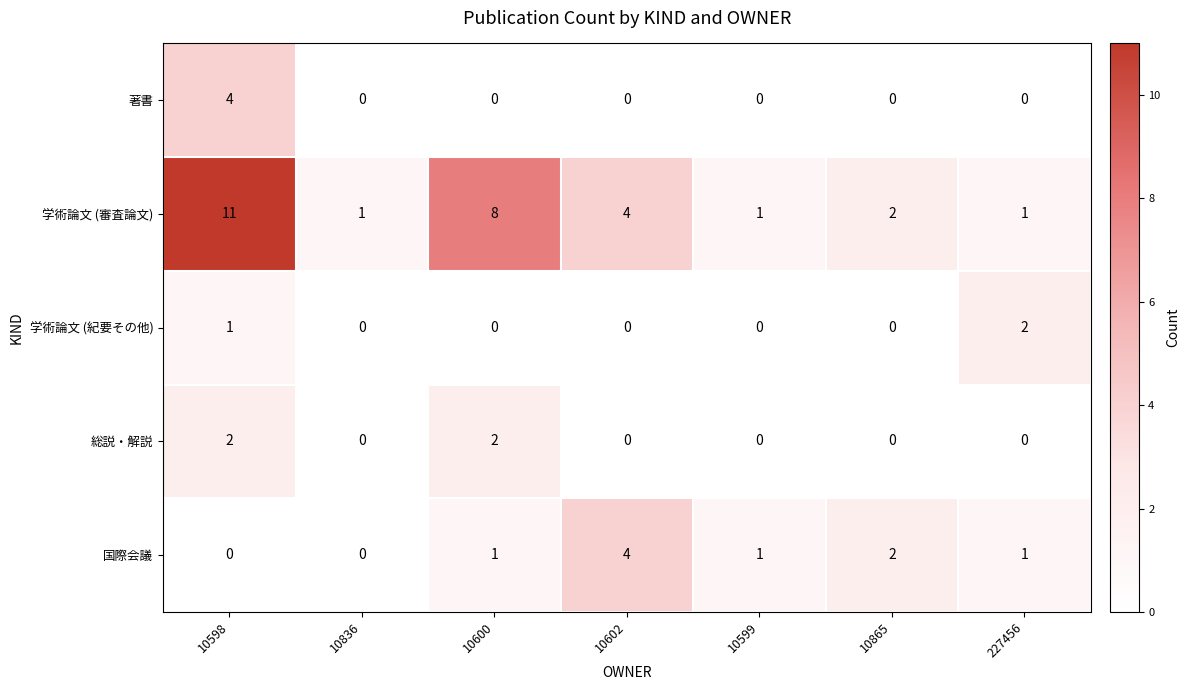

How many 学術論文 (審査論文) values are between 1 and 8?

6